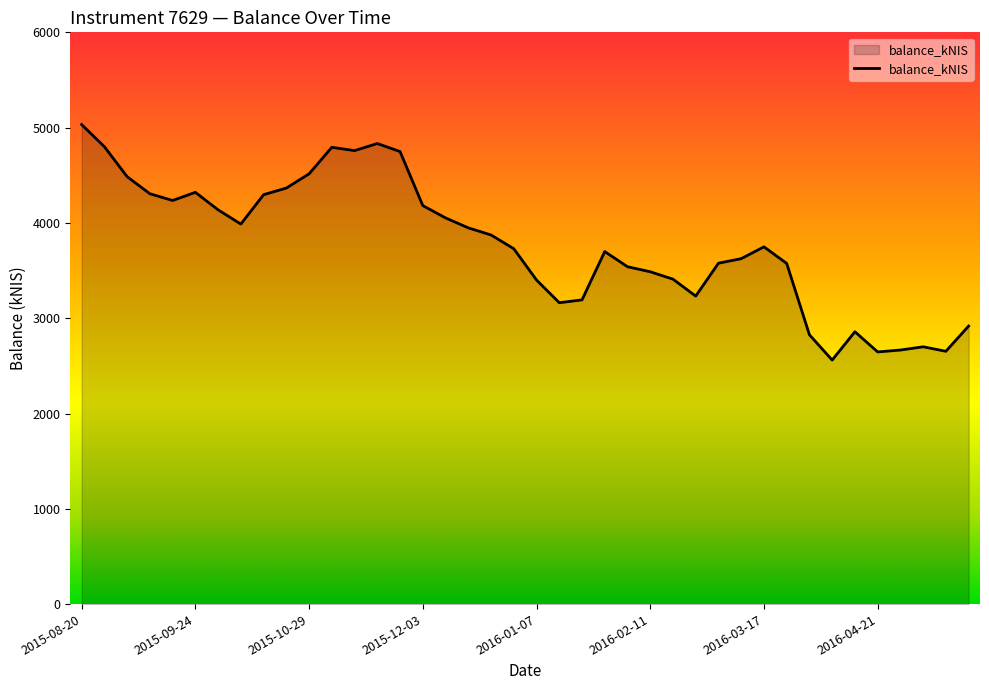

What is the smallest value displayed?

2560.9